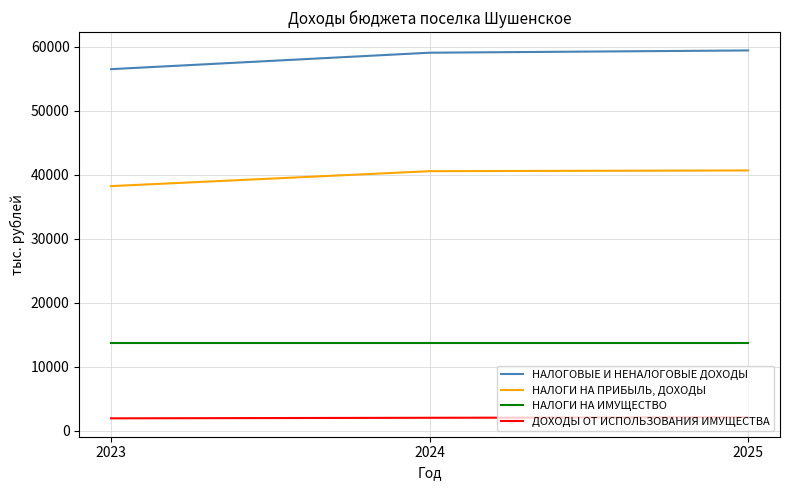

List the series in order of their overall mean, lowest first.

ДОХОДЫ ОТ ИСПОЛЬЗОВАНИЯ ИМУЩЕСТВА, НАЛОГИ НА ИМУЩЕСТВО, НАЛОГИ НА ПРИБЫЛЬ, ДОХОДЫ, НАЛОГОВЫЕ И НЕНАЛОГОВЫЕ ДОХОДЫ